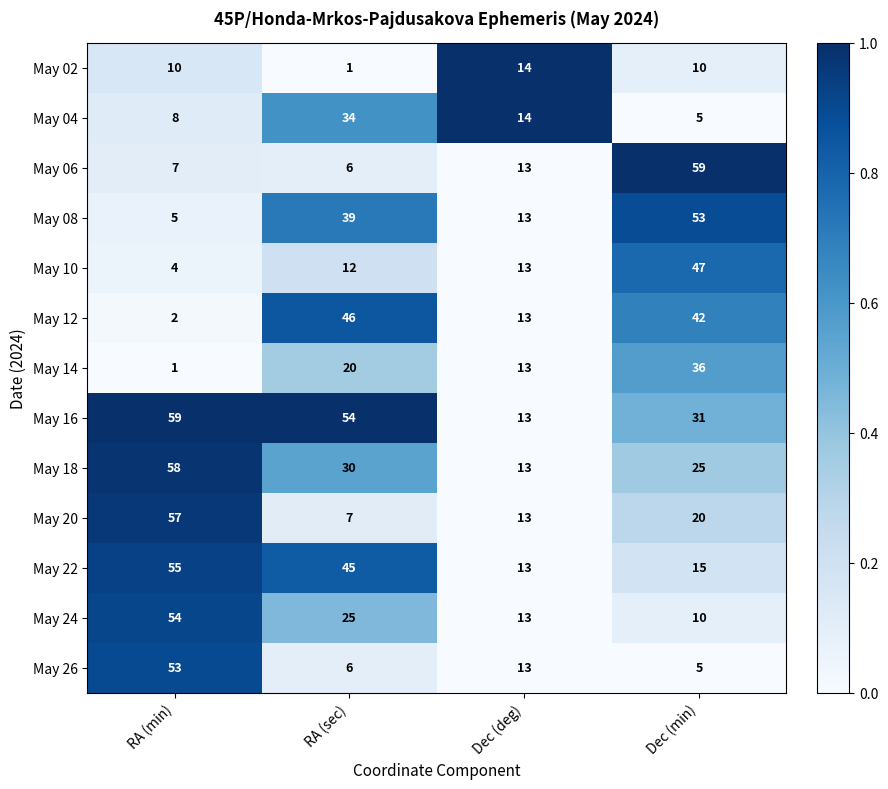

What is the difference between the highest and lowest values at Dec (min)?

54